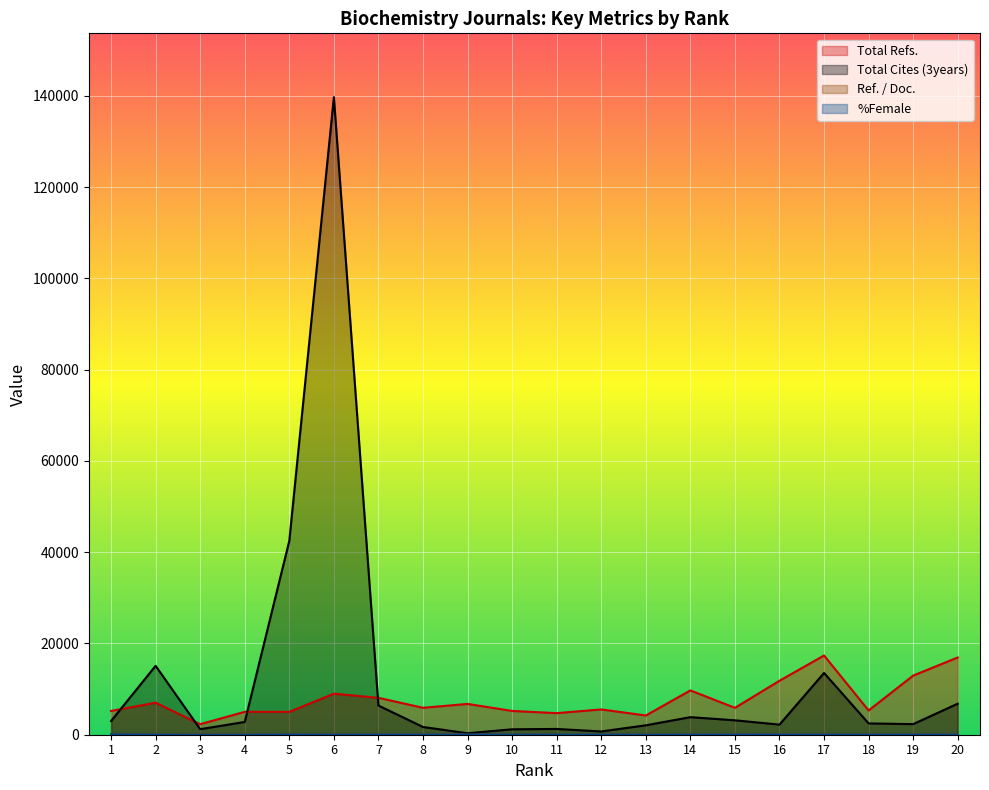

At which label does Total Refs. first exceed 5902?

2